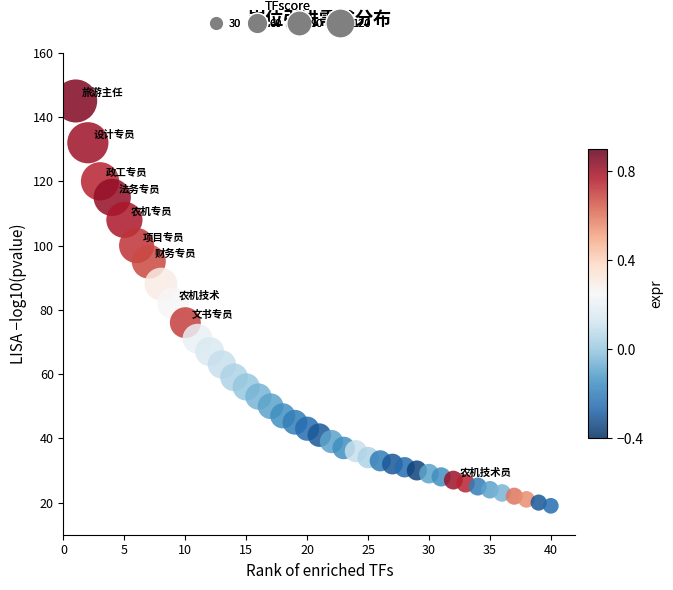

What is the range of X values (max minus min)?

39